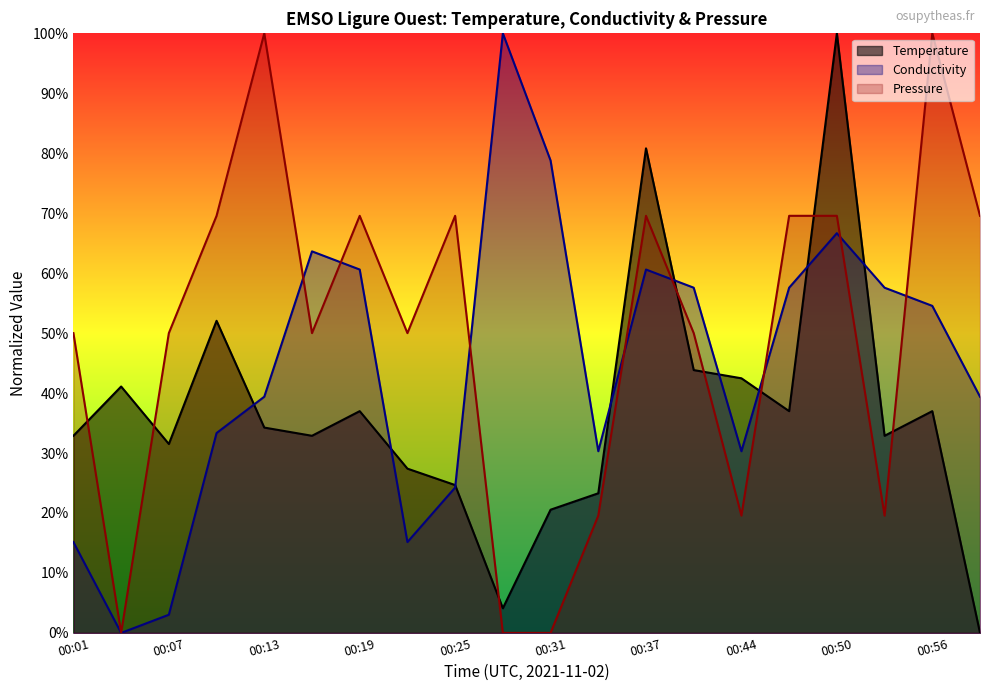

Which category has the highest value across all series?

00:50